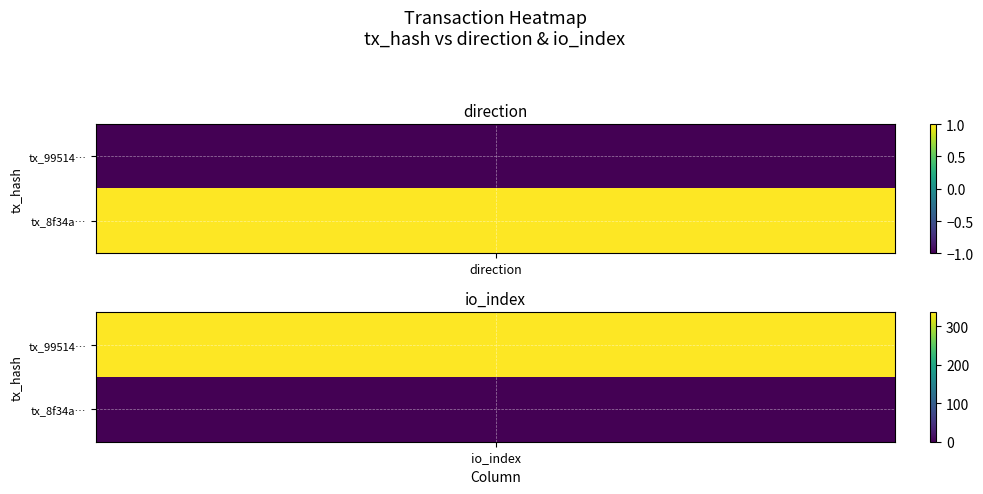

Reading left to right, what are all the values shown in this chart?

99514343a113932d4865c455273de15d1559a2c: -1	336
8f34a54f94d562f264d1f5225863115c95c876d: 1	0